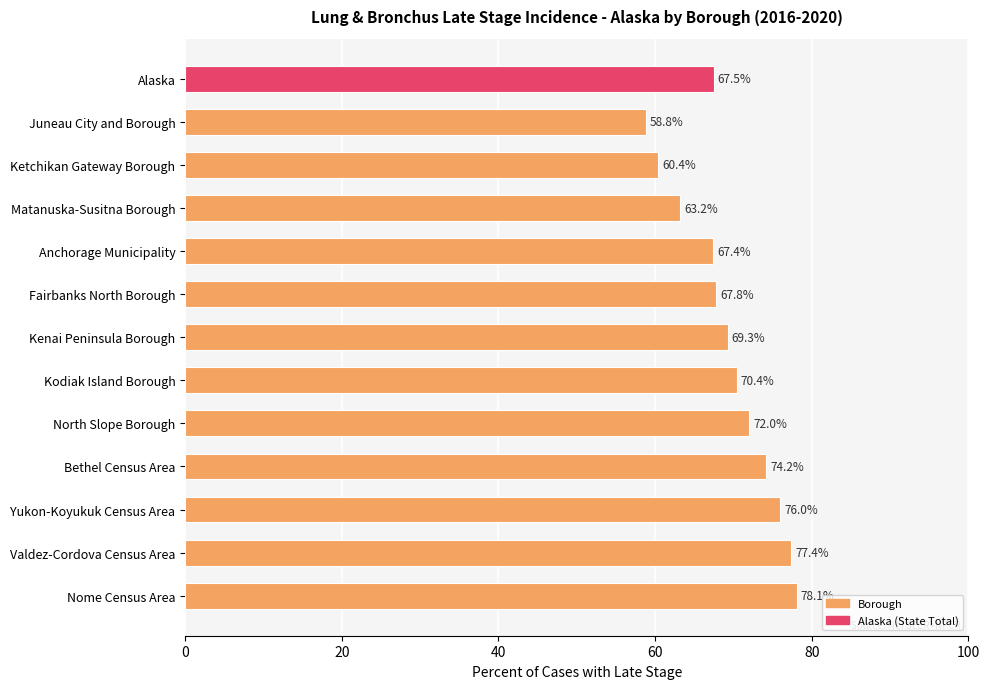

How many bars are there in total?

13